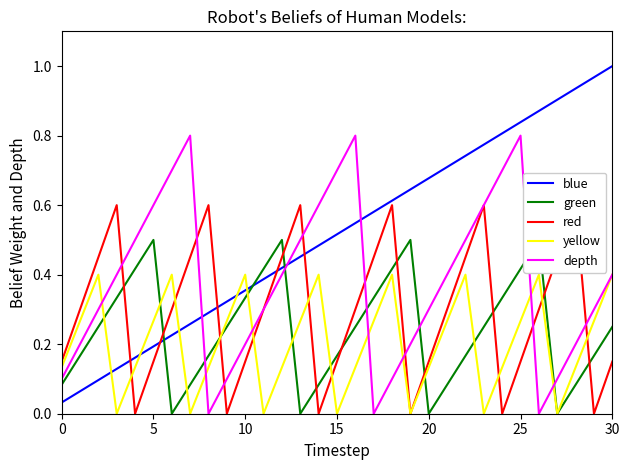

What are all the series names shown in the legend?

blue, green, red, yellow, depth